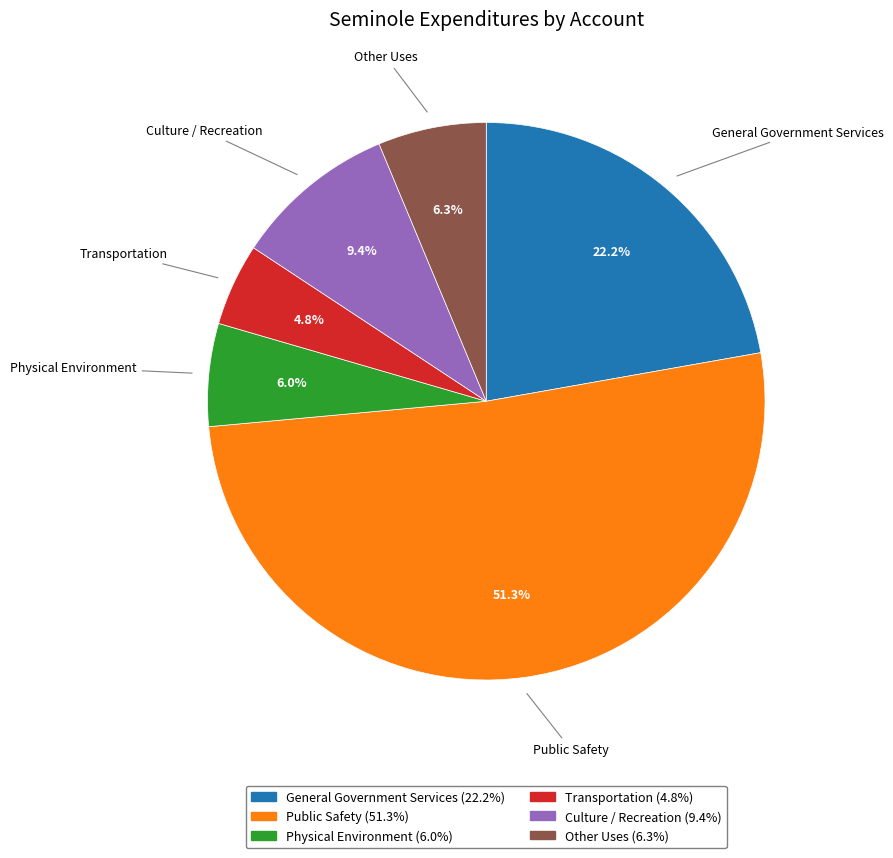

How many slices are in this pie chart?

6